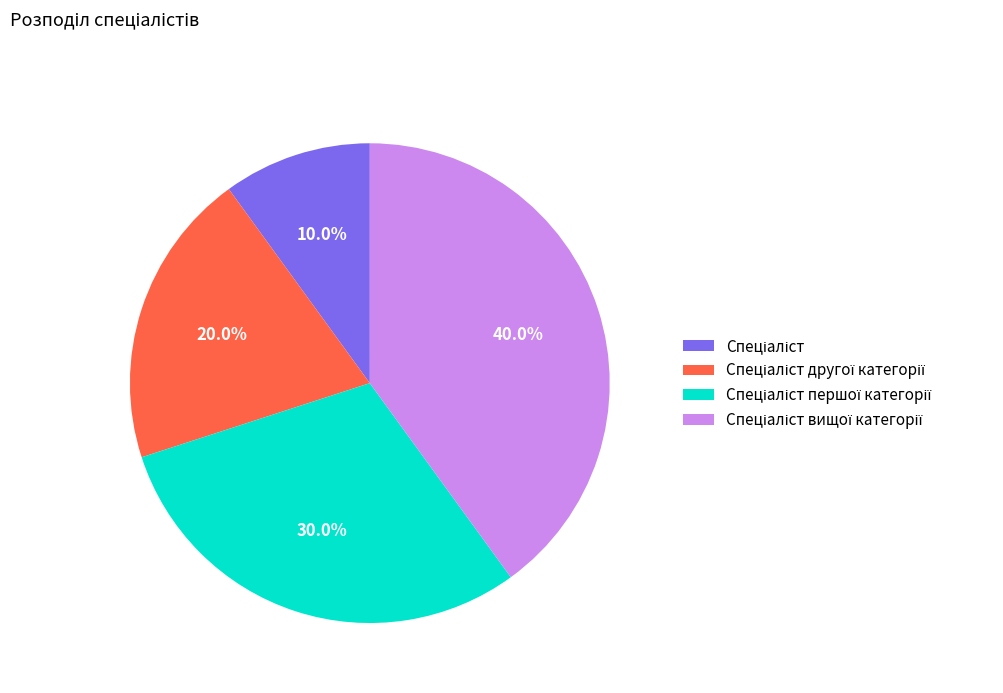

How many segments does this pie chart have?

4